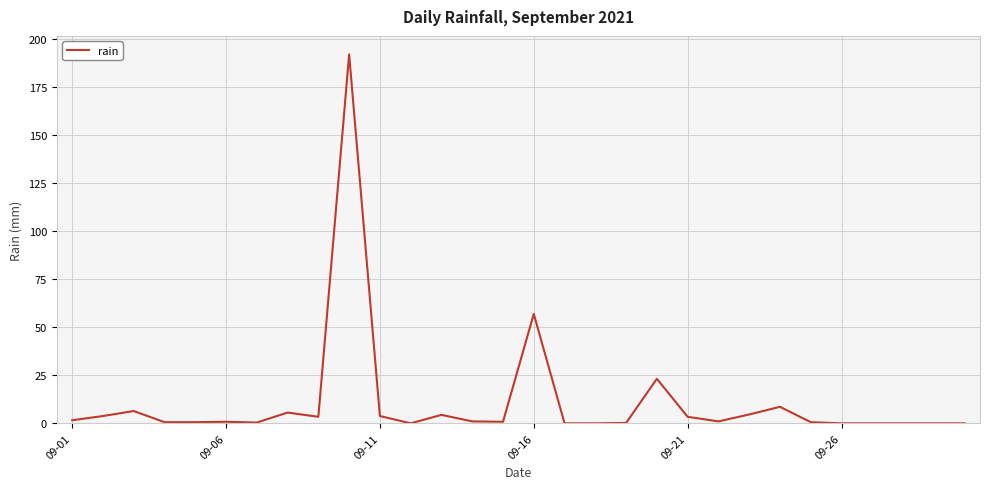

What is the greatest value displayed?

192.2